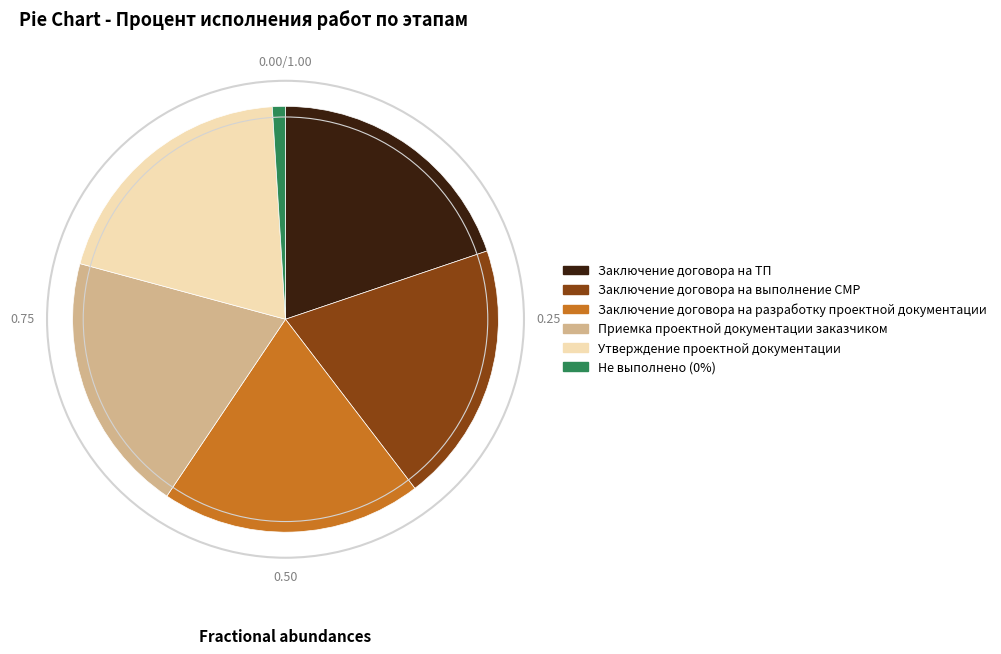

Does Заключение договора на ТП represent more than half of the total?

No